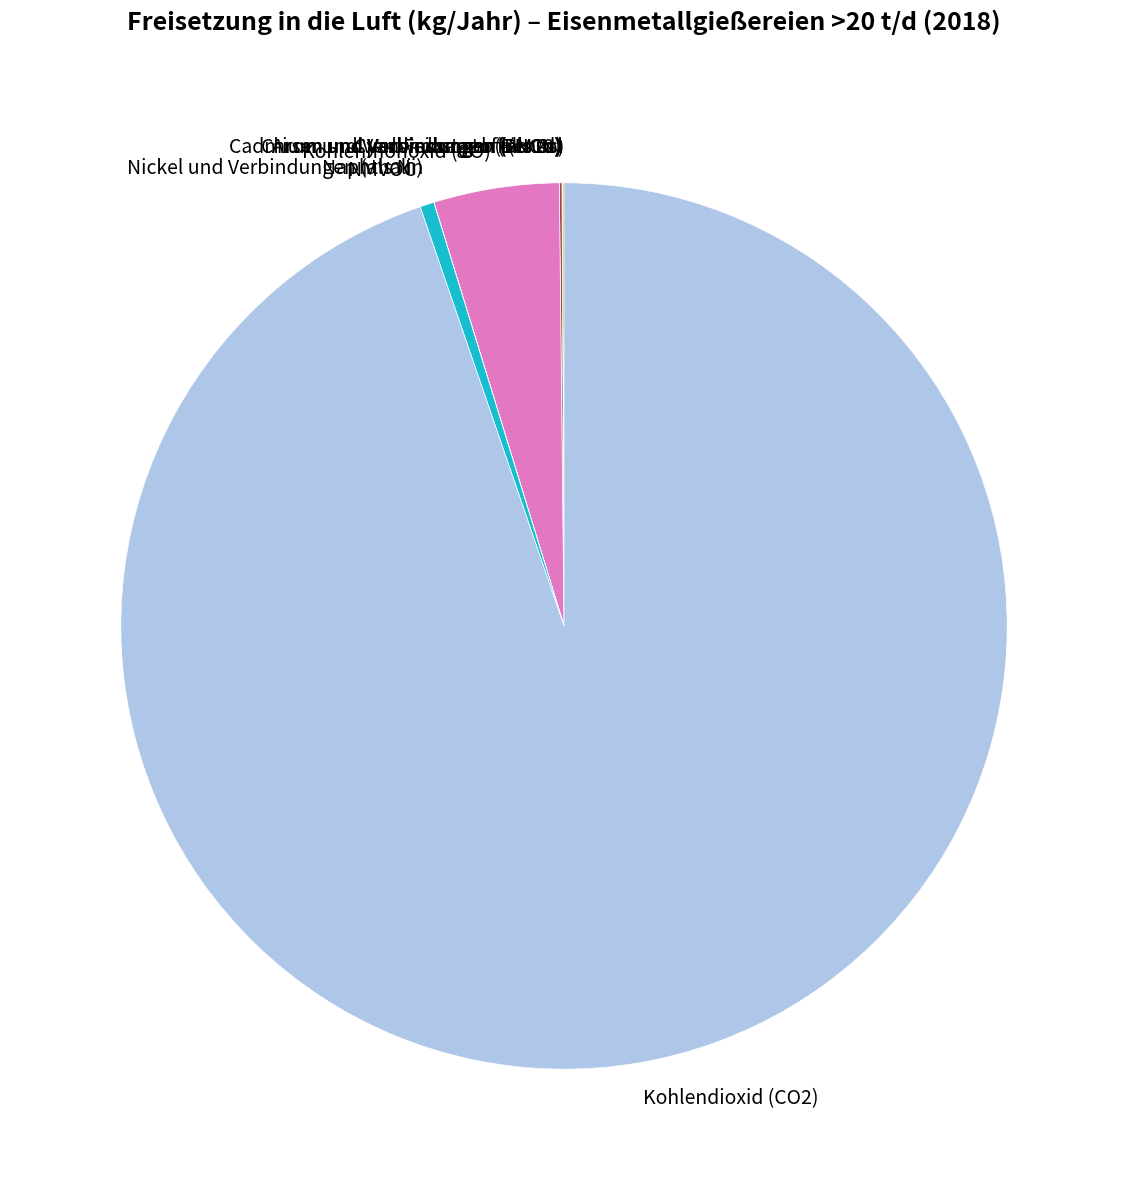

Does any single category account for the majority?

Yes